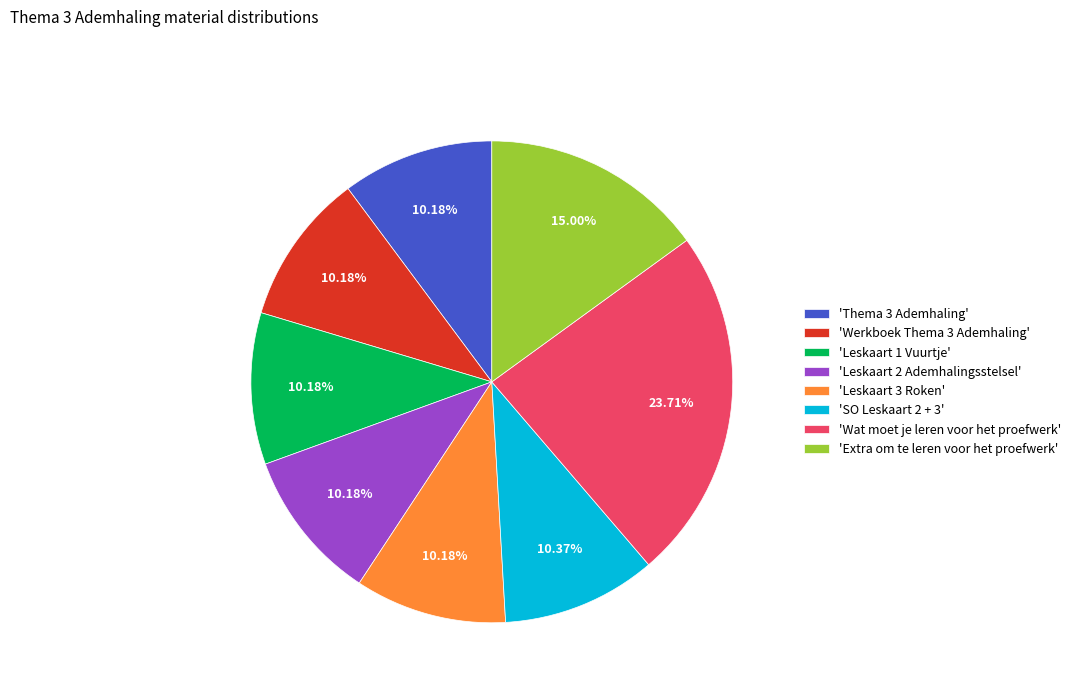

Approximately how many times larger is the value at 'Leskaart 3 Roken' compared to 'Leskaart 1 Vuurtje'?

1.0